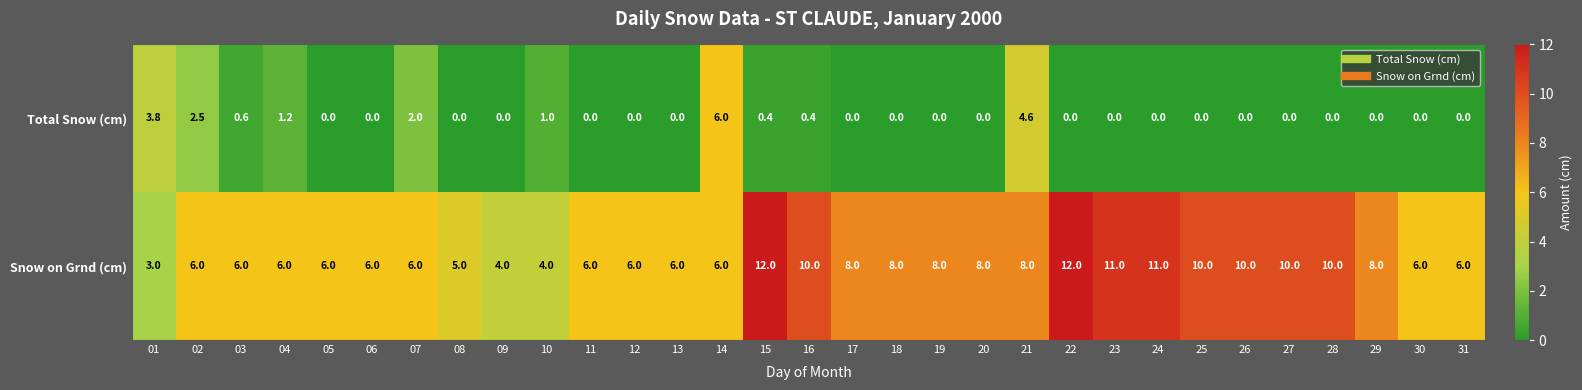

Read the Snow on Grnd (cm) value at 28.

10.0